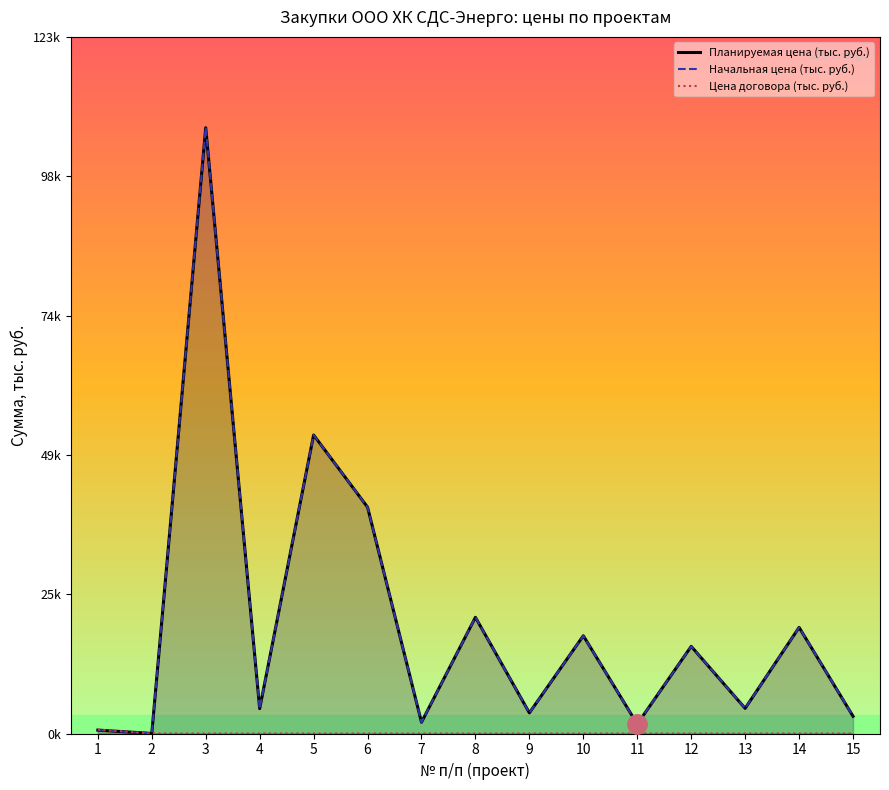

Does the chart display data point markers on the line(s)?

No